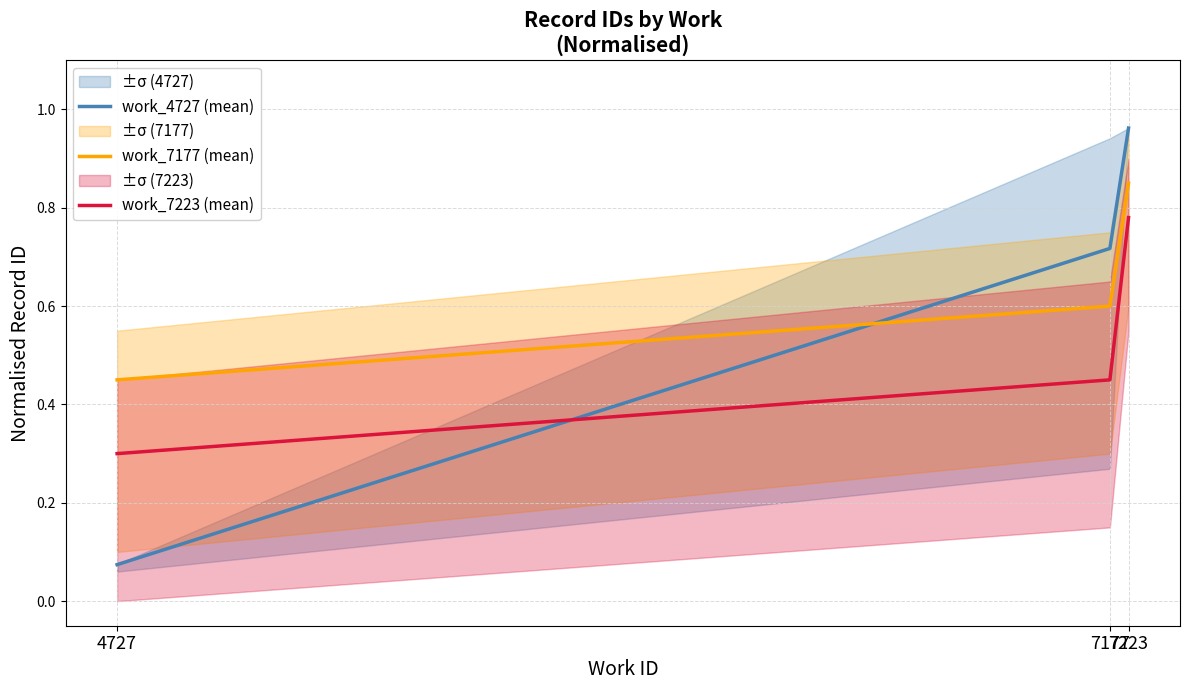

What is the maximum value for work_4727 (mean)?

1.0